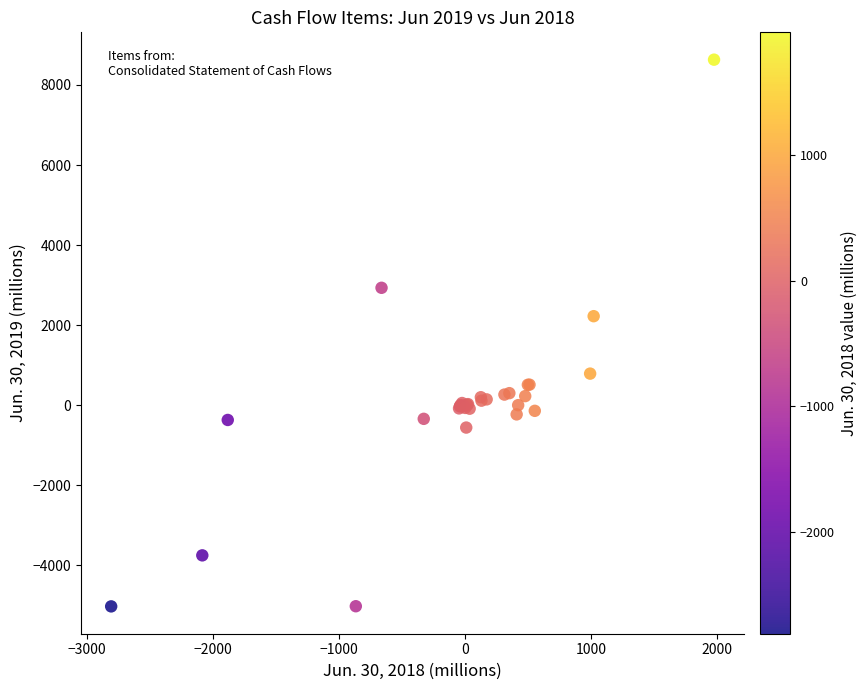

What Y value in the scatter plot is closest to 1802?

2223